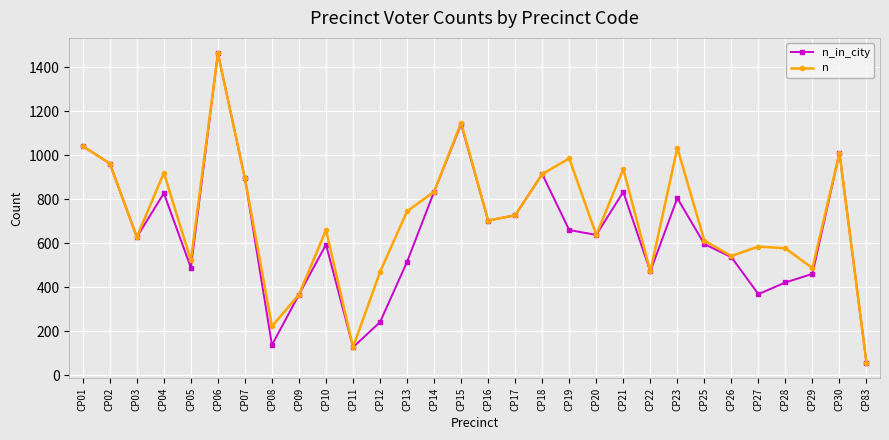

How many interior local valleys does the n_in_city series have?

8